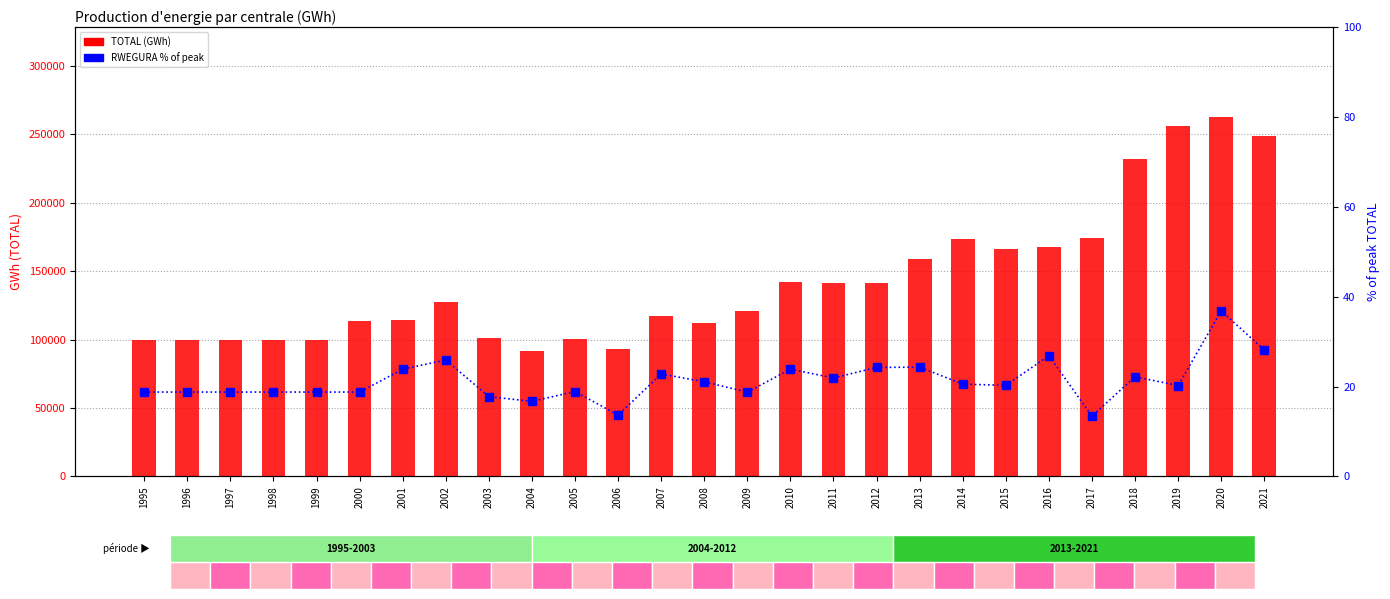

How many distinct data groups are displayed?

2